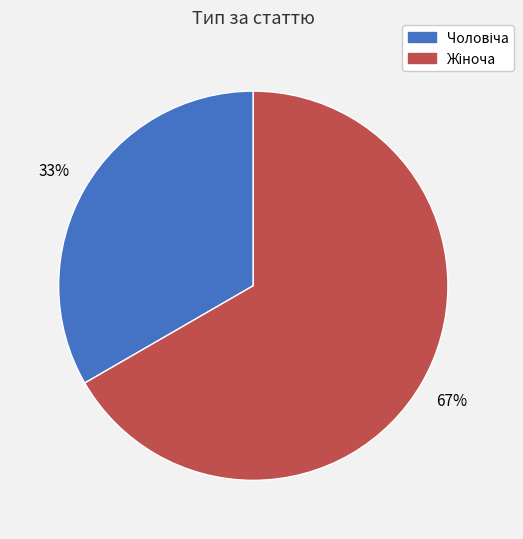

Count the number of slices in the pie.

2